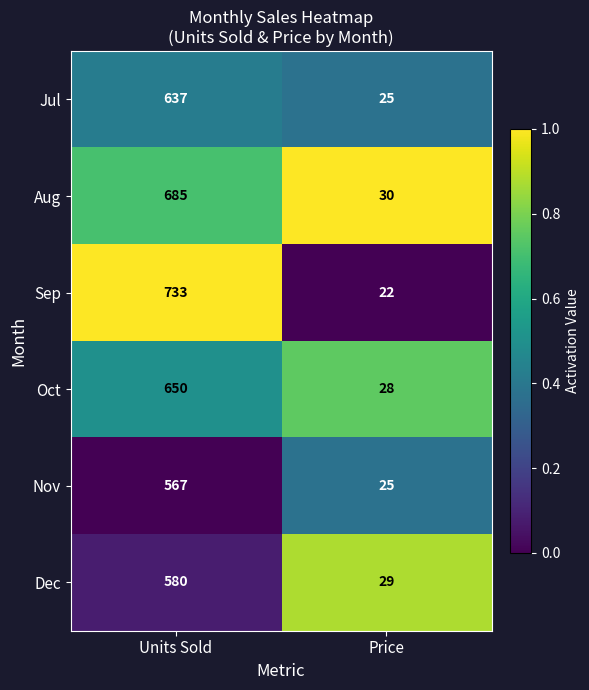

Is it true that Dec equals 10 at Price?

False